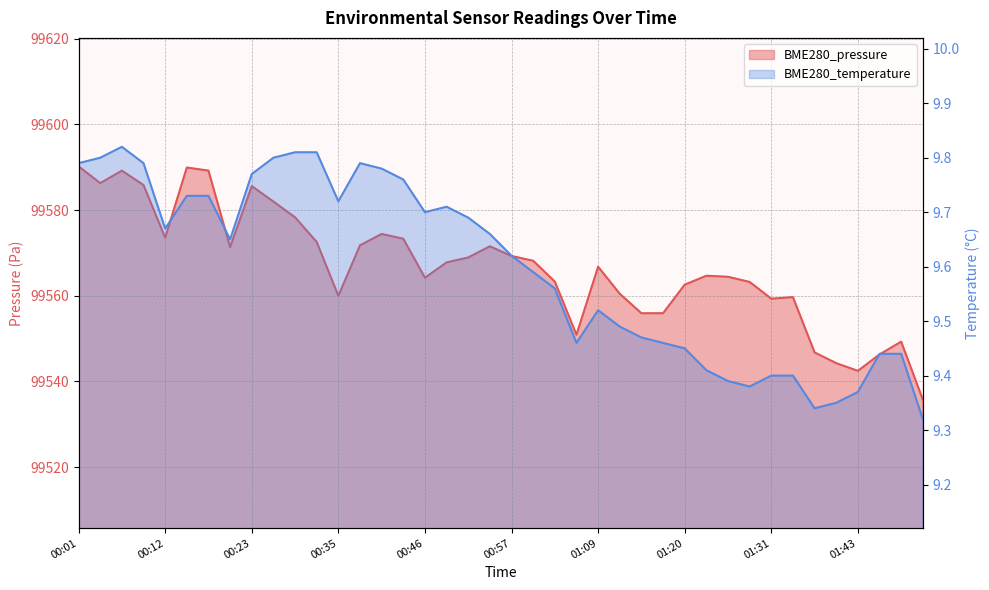

Reading left to right, what are all the values shown in this chart?

BME280_pressure: 99590.2	99586.3	99589.2	99585.8	99573.5	99589.9	99589.2	99571.4	99585.6	99582.0	99578.3	99572.6	99559.9	99571.8	99574.4	99573.3	99564.2	99567.8	99568.9	99571.5	99569.3	99568.2	99563.3	99550.9	99566.8	99560.4	99555.9	99555.9	99562.6	99564.7	99564.4	99563.2	99559.3	99559.7	99546.8	99544.2	99542.4	99546.3	99549.3	99535.7
BME280_temperature: 9.8	9.8	9.8	9.8	9.7	9.7	9.7	9.7	9.8	9.8	9.8	9.8	9.7	9.8	9.8	9.8	9.7	9.7	9.7	9.7	9.6	9.6	9.6	9.5	9.5	9.5	9.5	9.5	9.4	9.4	9.4	9.4	9.4	9.4	9.3	9.3	9.4	9.4	9.4	9.3